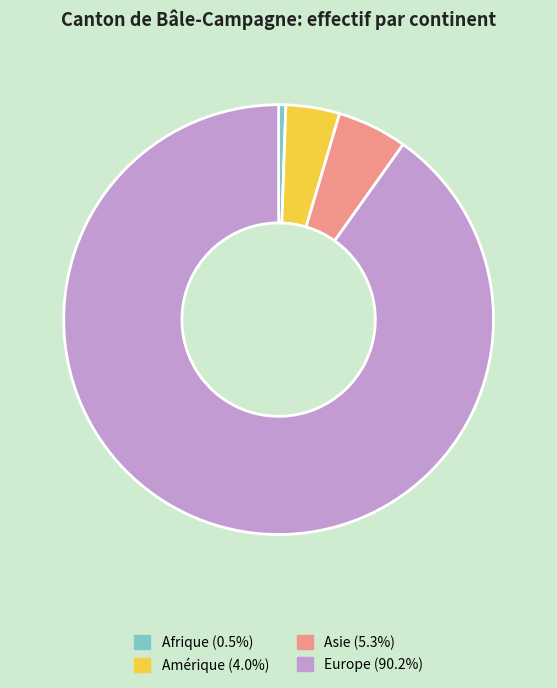

Count the number of slices in the pie.

4